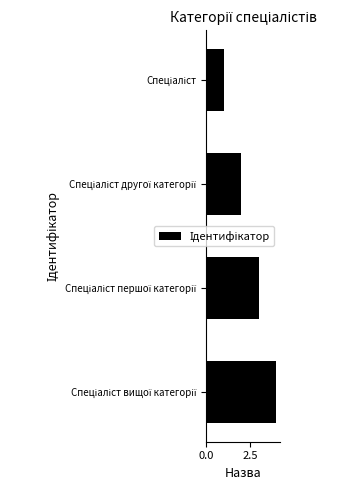

What is the sum of all values?

10